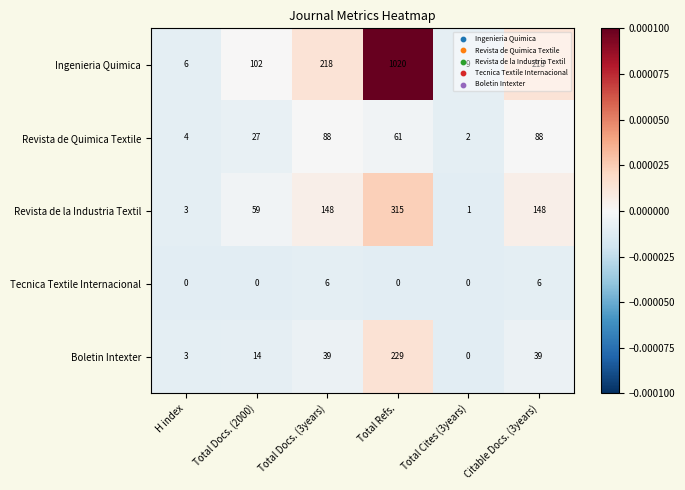

How many categories are shown in the chart?

6